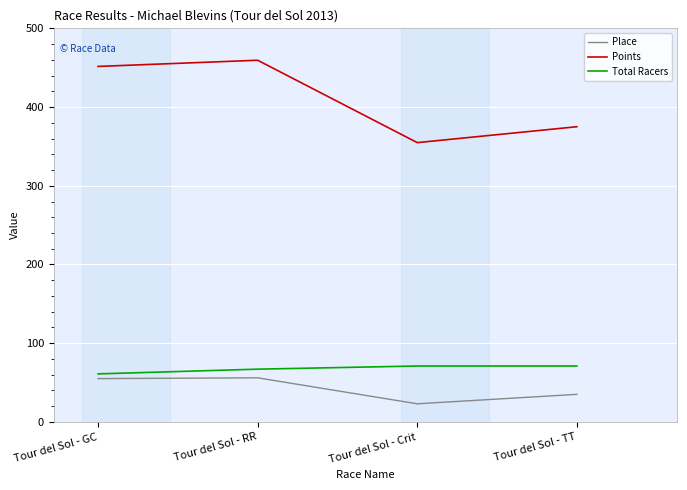

Is the value of Points at Tour del Sol - Crit greater than the value of Place at Tour del Sol - Crit?

Yes